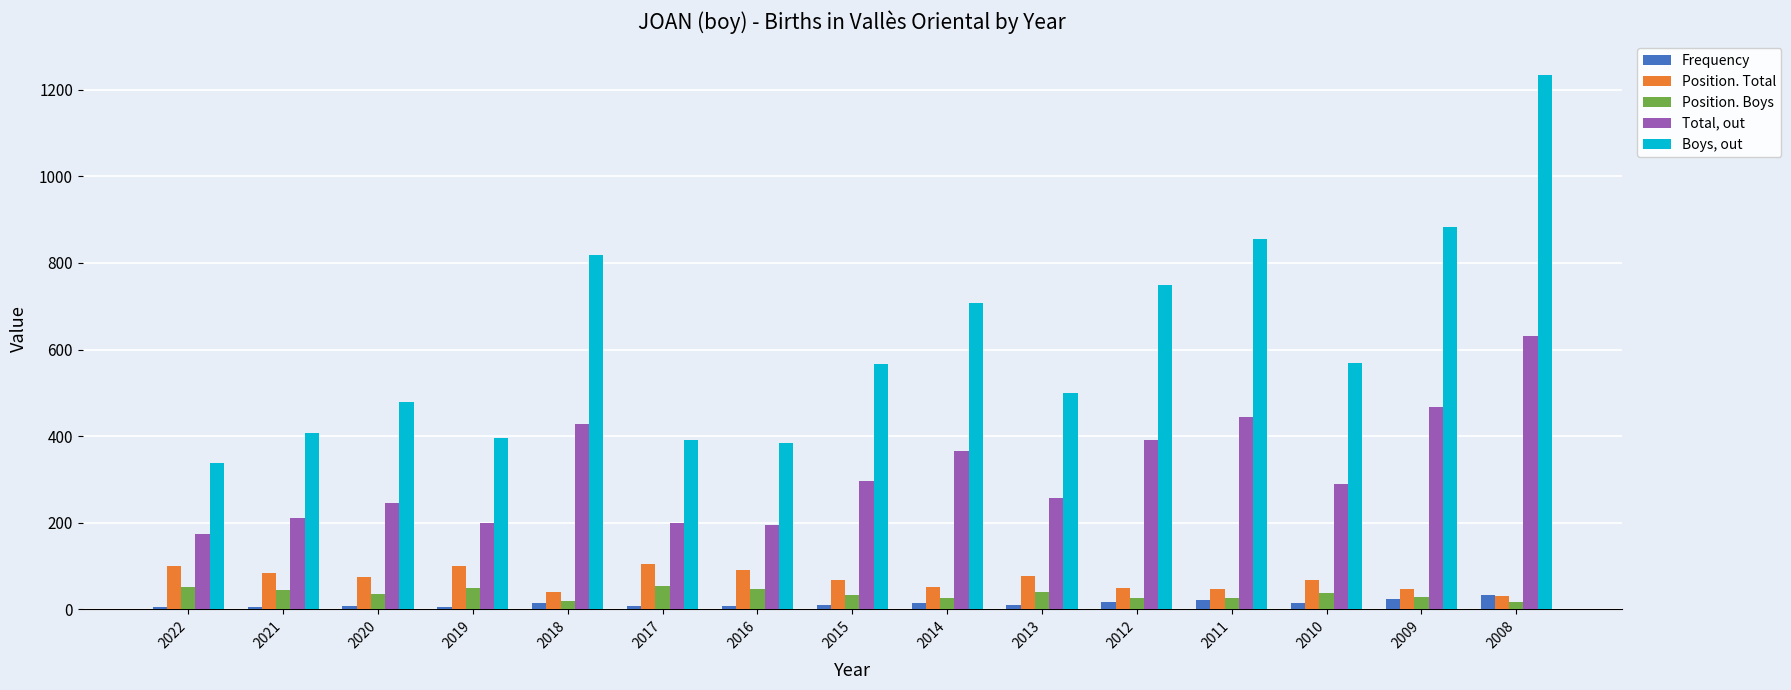

Is the value of Boys, out at 2011 greater than the value of Position. Total at 2009?

Yes